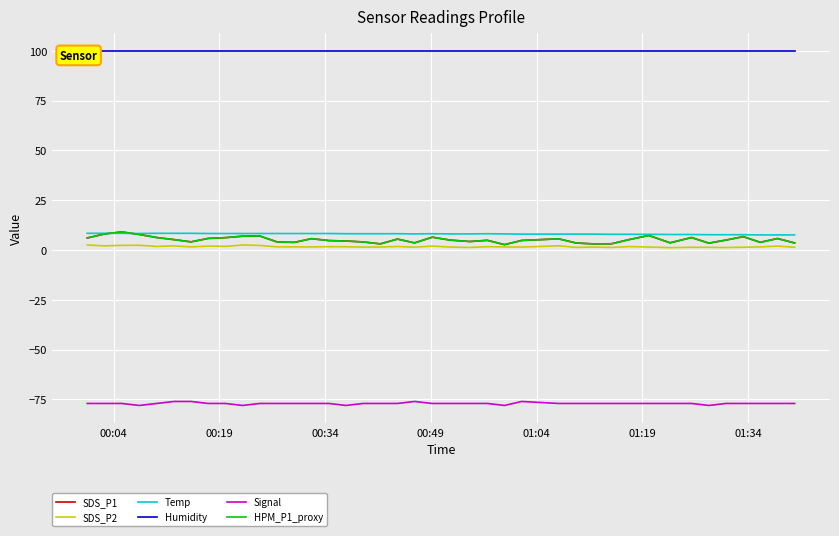

True or false: Humidity and Signal cross at least once.

False